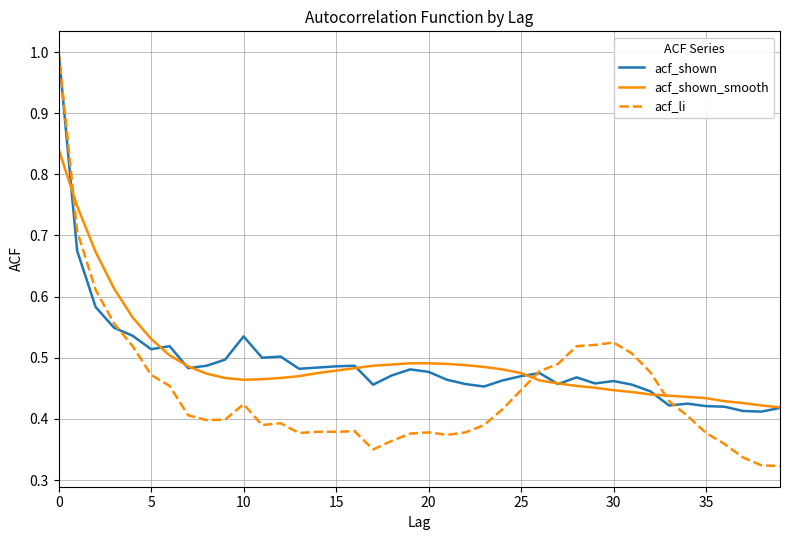

What are all the series names shown in the legend?

acf_shown, acf_shown_smooth, acf_li